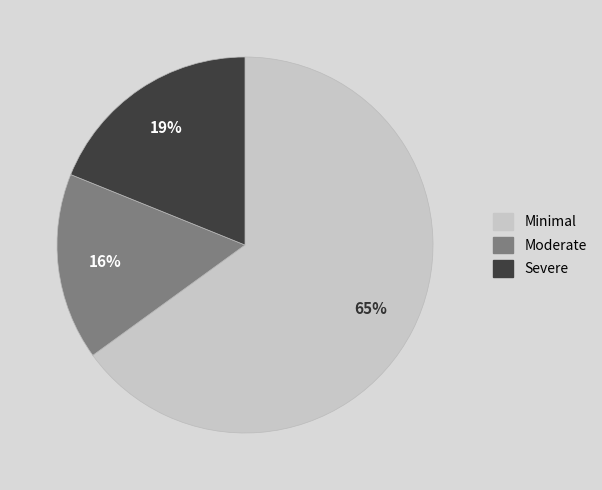

Is it true that Minimal is 65% of the pie?

True